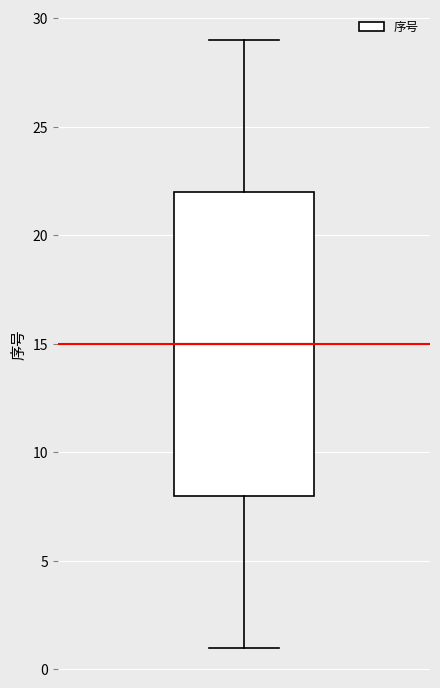

Read this box plot against the y-axis: the position of the median line, the range covered by the box, and the ends of both whiskers. The values are not printed on the chart, so give them approximately, as read against the axis.

median 15, box 8 to 22, whiskers 1 to 29